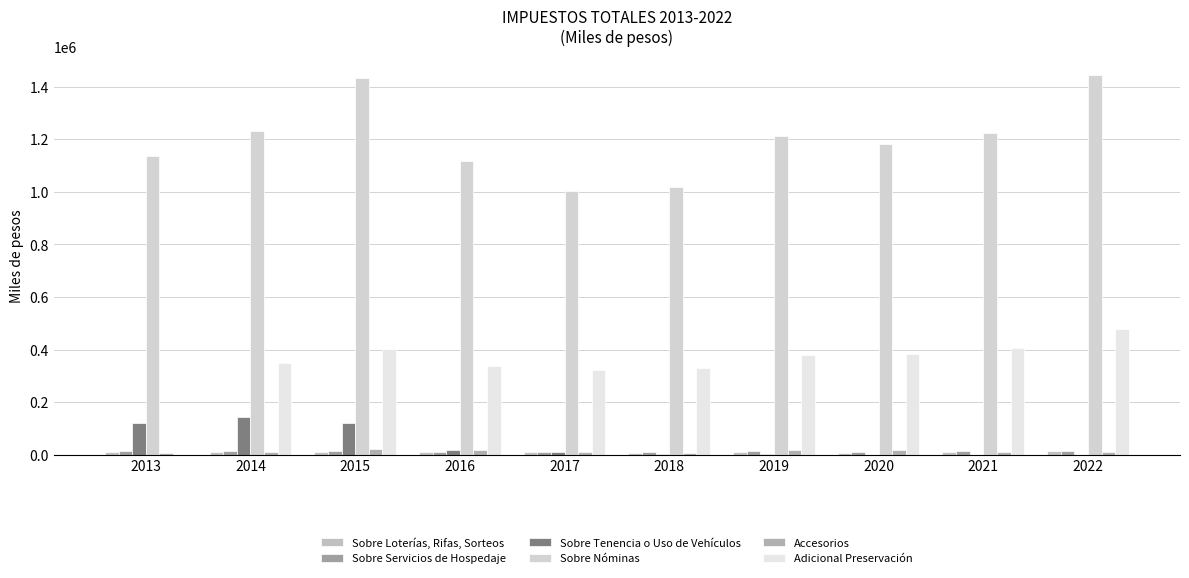

What value does the Sobre Nóminas series have at 2018?

1017527.0